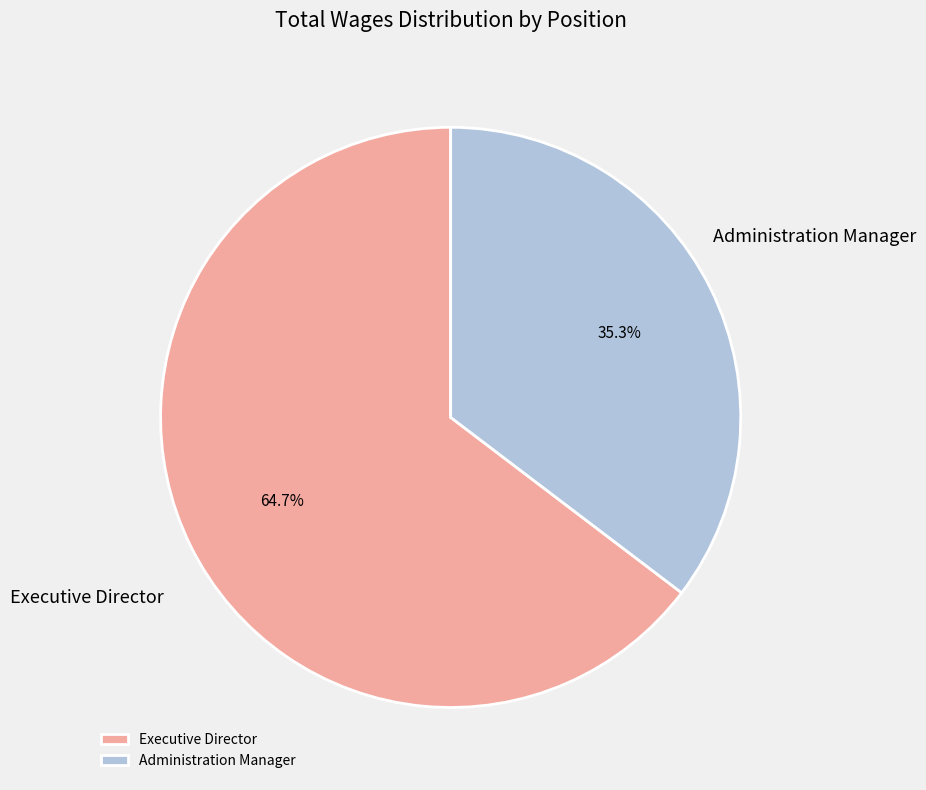

Rank the categories by value from lowest to highest.

Administration Manager, Executive Director